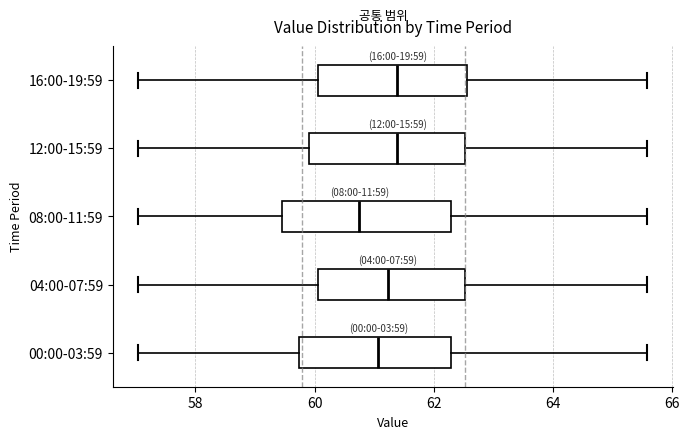

Reading bottom to top, transcribe this box plot: for each box, give where its median line is, the range the box spans, and where its two whiskers end, as read against the x-axis. The values are not printed on the chart, so give them approximately, as read against the axis.

00:00-03:59: median 61.0, box 59.8 to 62.2, whiskers 57.0 to 65.6
04:00-07:59: median 61.2, box 60.0 to 62.6, whiskers 57.0 to 65.6
08:00-11:59: median 60.8, box 59.4 to 62.2, whiskers 57.0 to 65.6
12:00-15:59: median 61.4, box 60.0 to 62.6, whiskers 57.0 to 65.6
16:00-19:59: median 61.4, box 60.0 to 62.6, whiskers 57.0 to 65.6